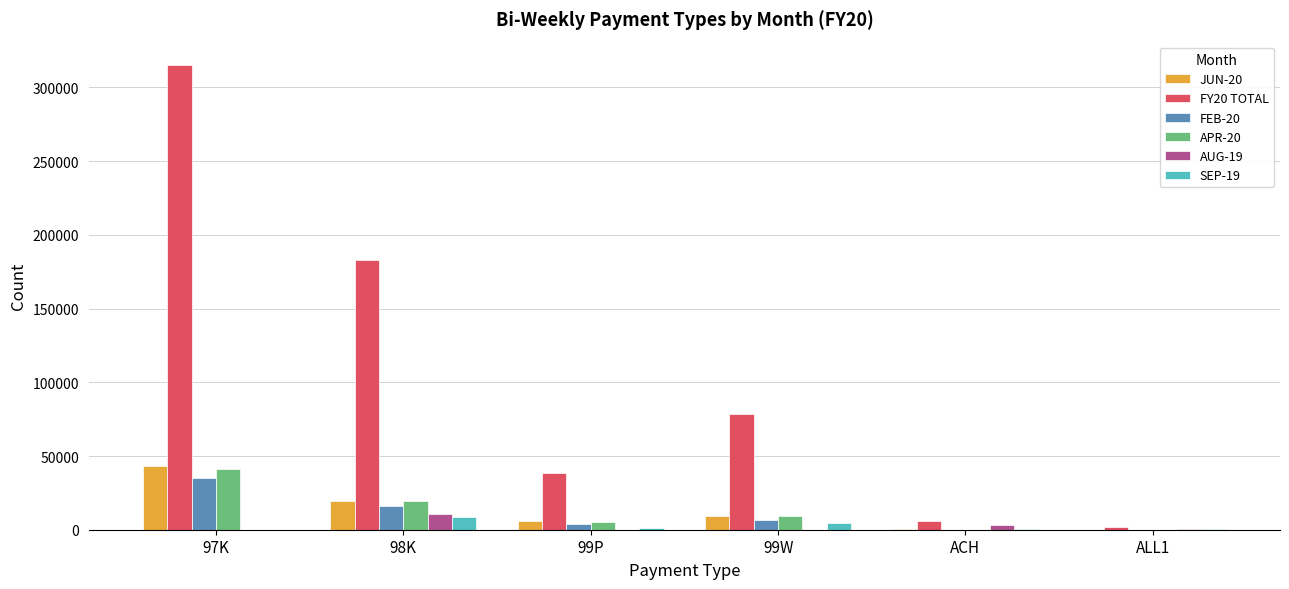

What is the difference between the JUN-20 values at 99P and 99W?

3743